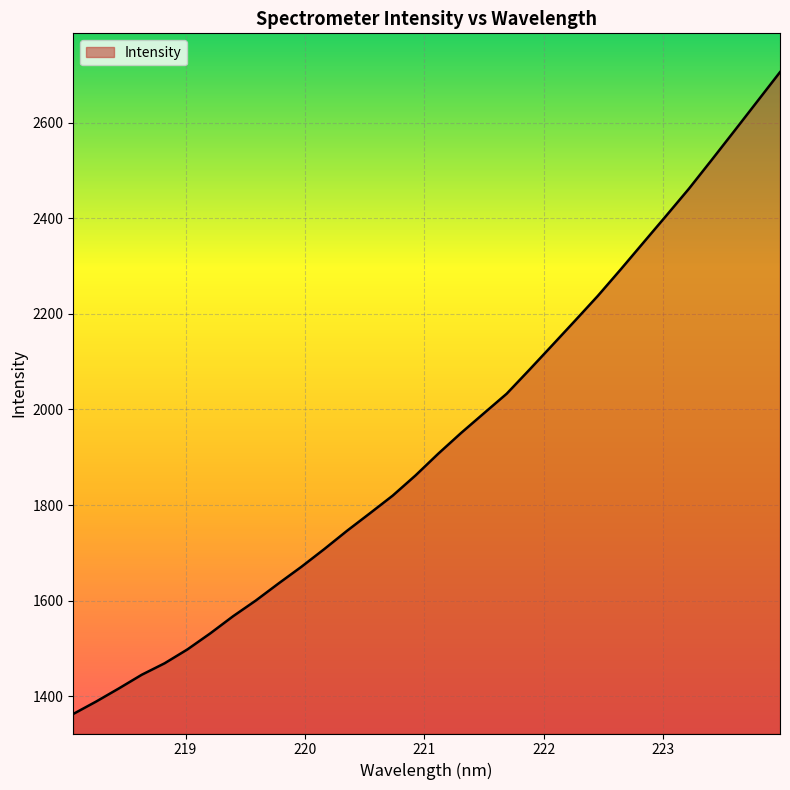

What is the difference between the maximum and minimum values?

1342.5